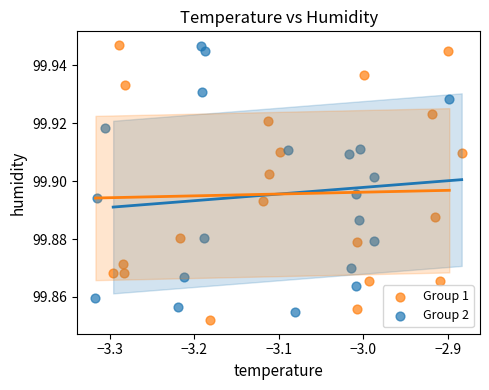

What are all the series names shown in the legend?

Group 1, Group 2